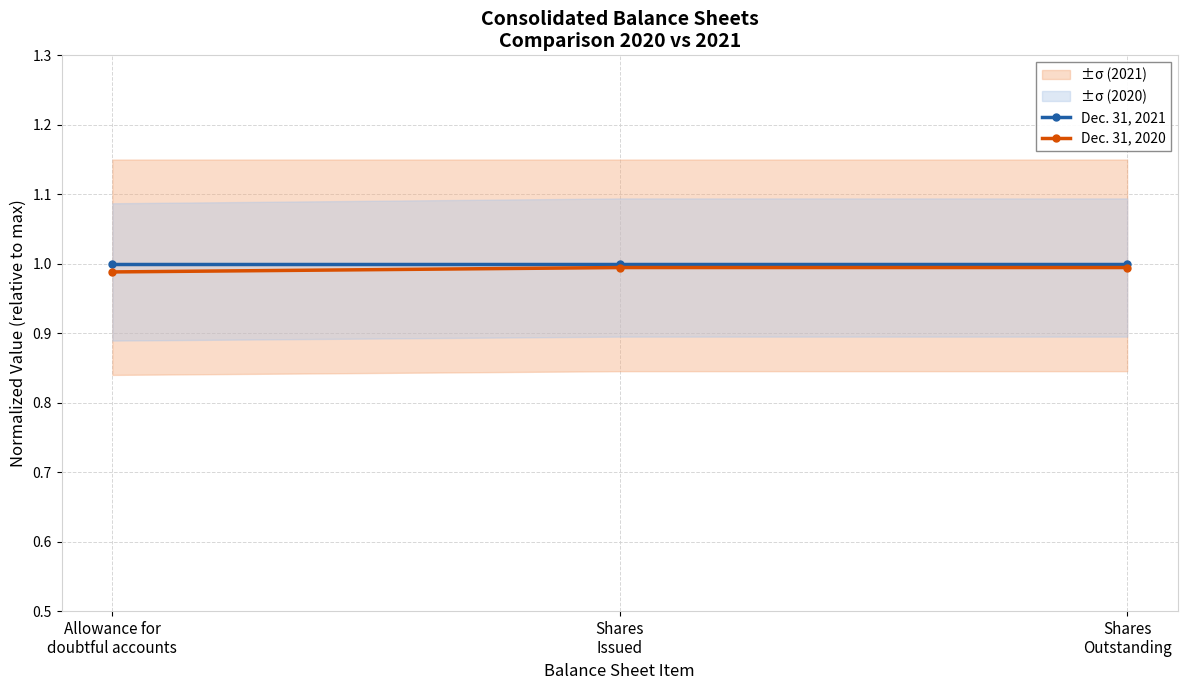

At which category is the sum across all series the highest?

Shares
Issued